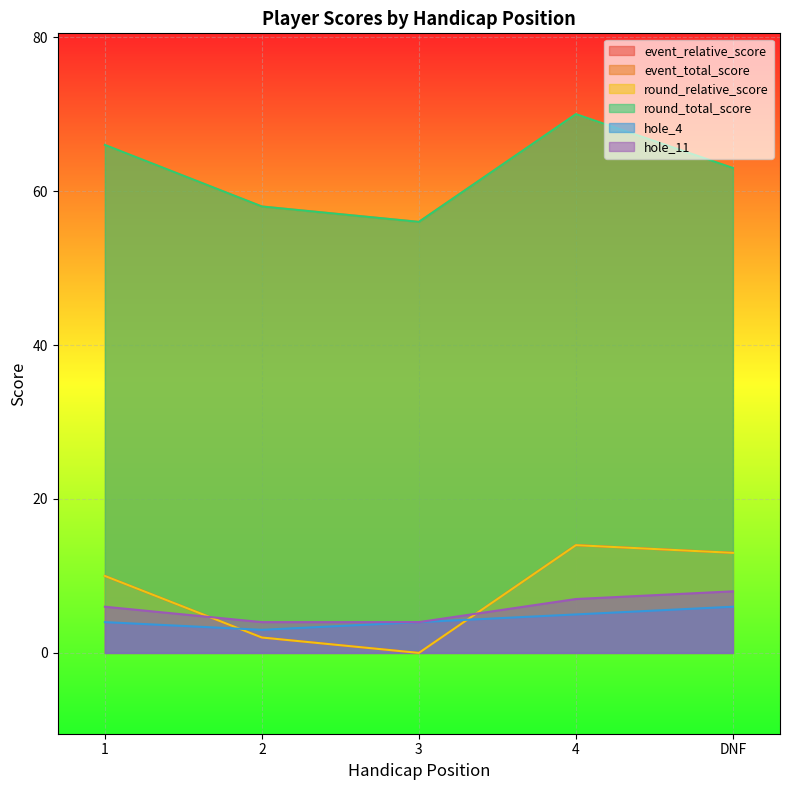

True or false: round_relative_score has more than 2 points higher than both neighbors.

False